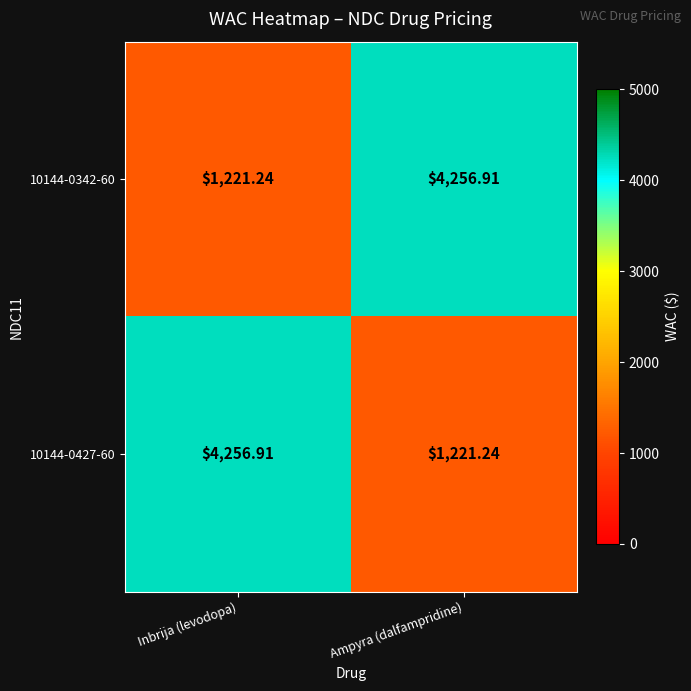

Is the value of 10144-0342-60 at Ampyra (dalfampridine) greater than the value of 10144-0427-60 at Ampyra (dalfampridine)?

Yes